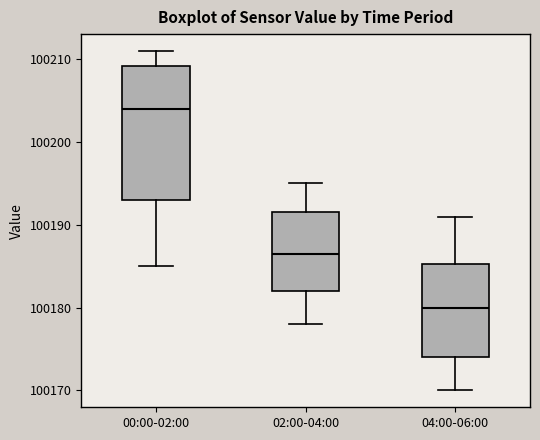

Which box has the lowest median line?

04:00-06:00